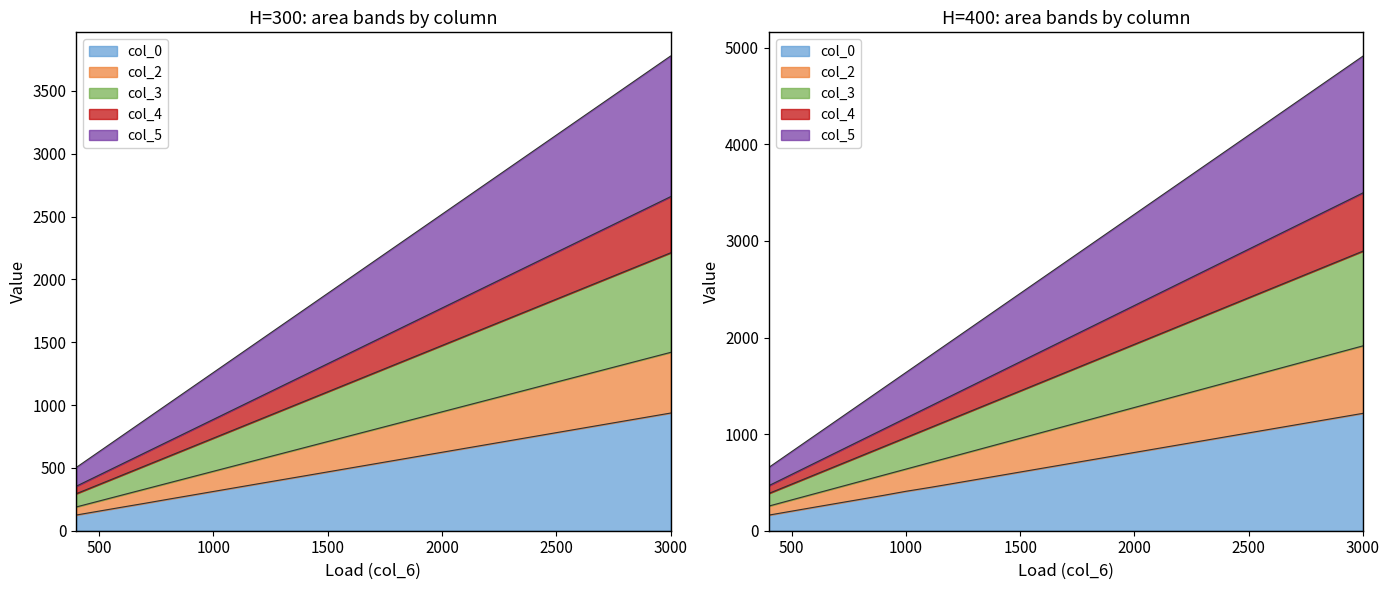

What is the label of the 2nd point from the left?

500